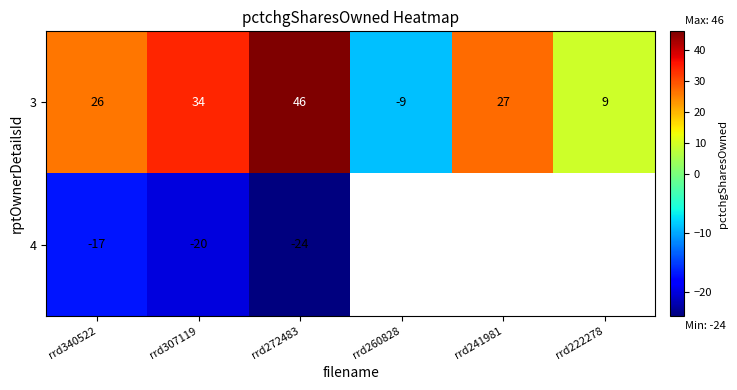

What is the total value across all series at rrd307119?

14